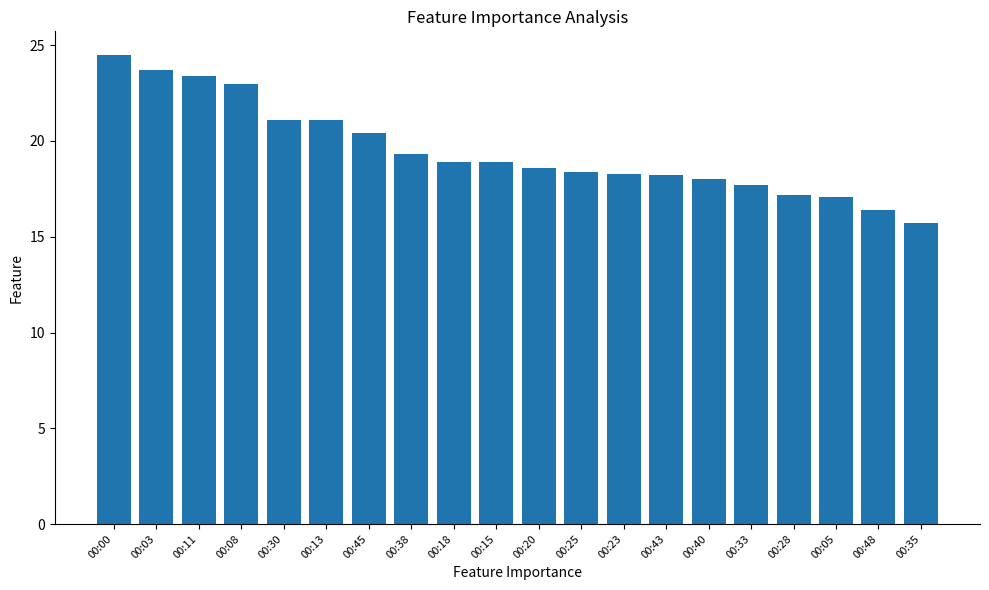

Which has a higher value, 00:13 or 00:03?

00:03